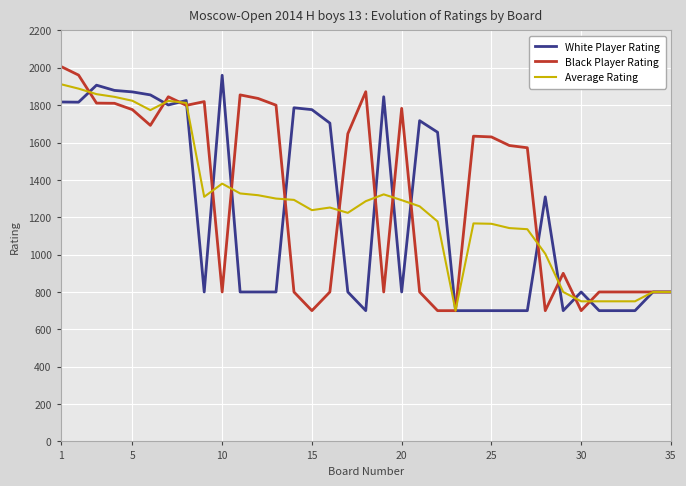

What is the highest value of the Black Player Rating series?

2008.0